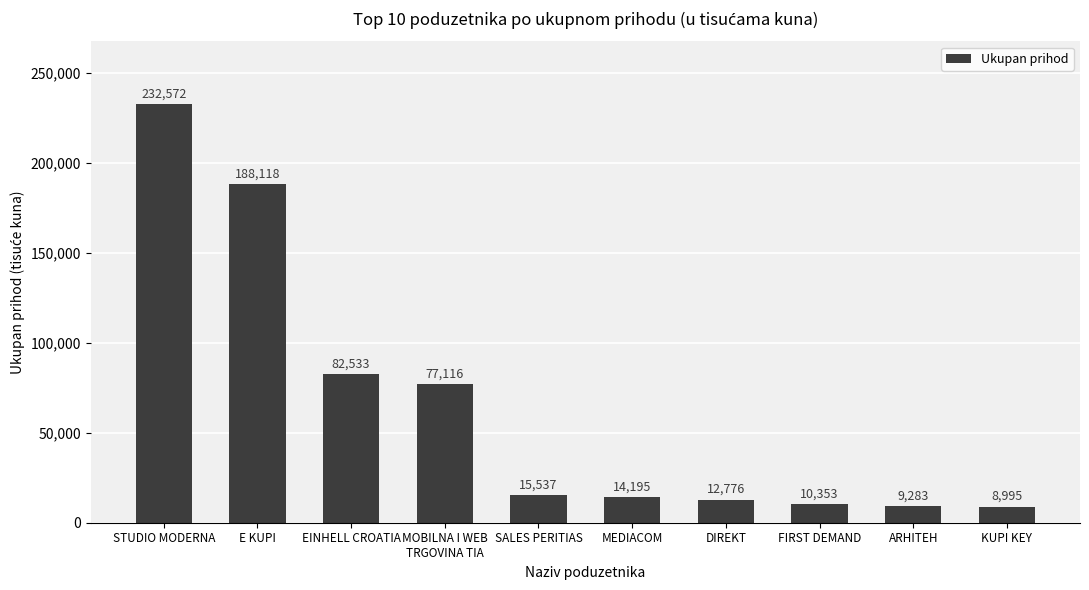

What is the change in value from SALES PERITIAS to MEDIACOM?

-1342